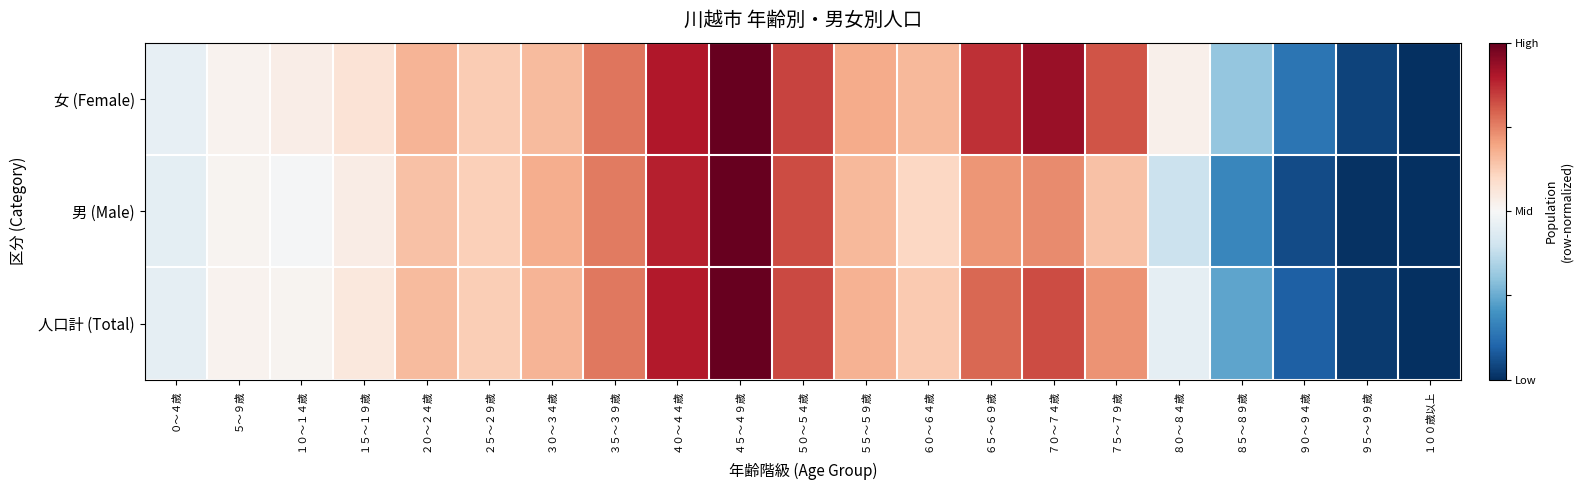

Which label corresponds to the largest value in the chart?

４５～４９歳